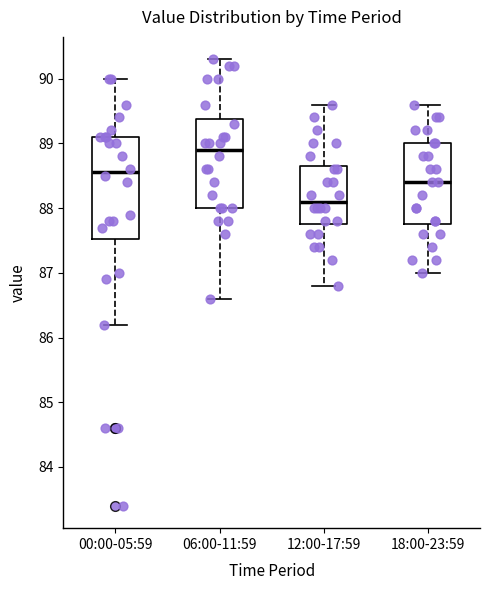

Comparing the boxes themselves (not the whiskers), which one is the tallest?

00:00-05:59